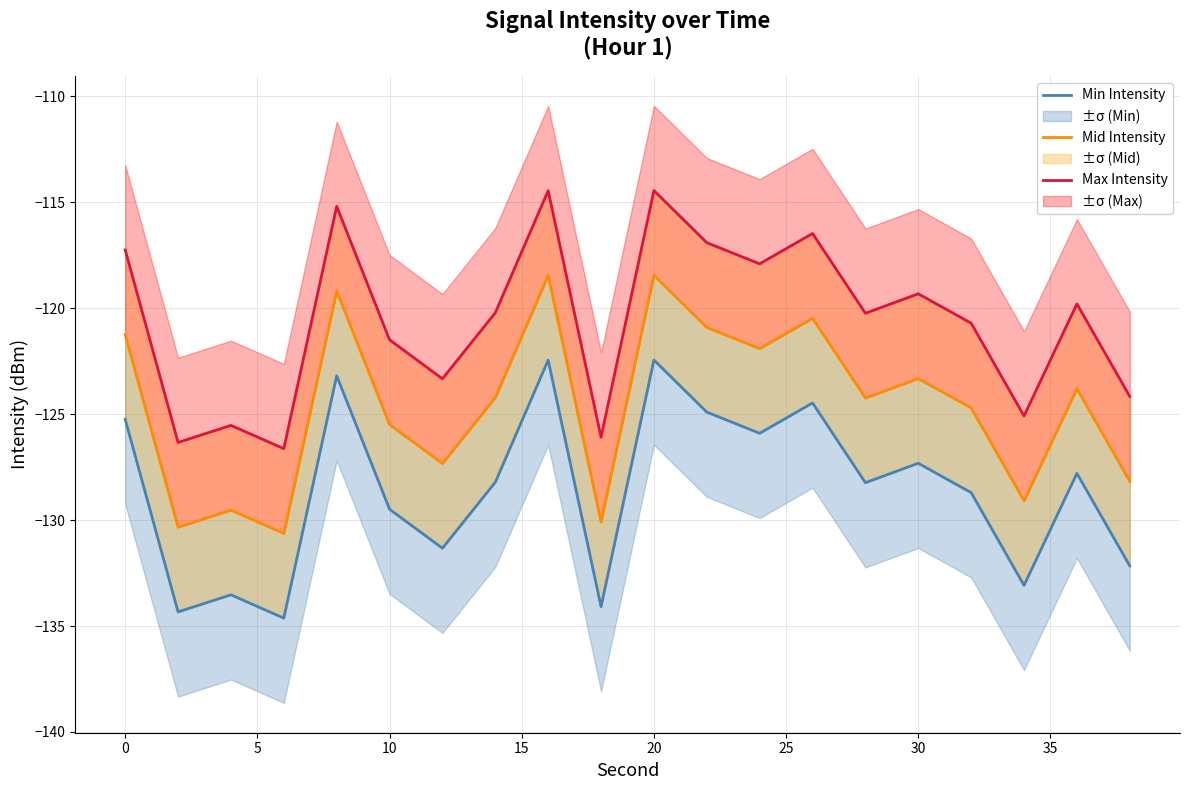

What is the difference between the second highest and minimum values in the Min Intensity series?

12.2